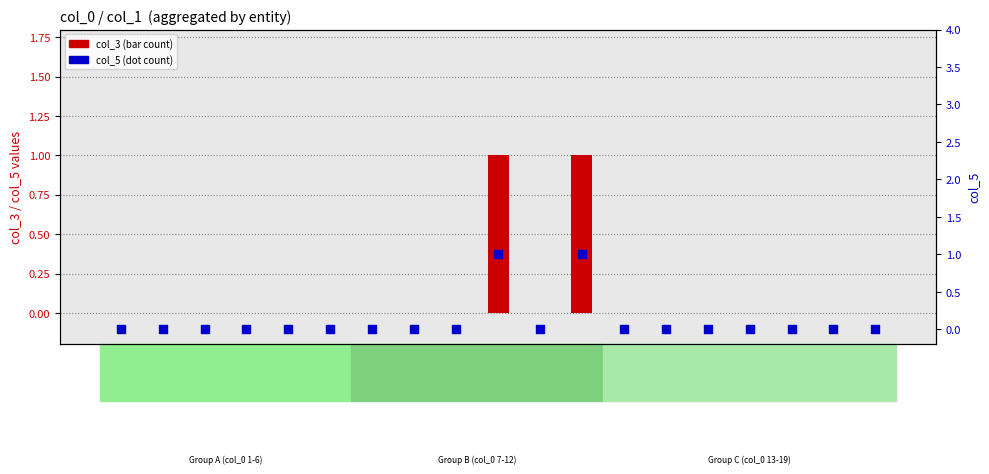

Which series reaches the maximum Y coordinate?

col_3 (count)